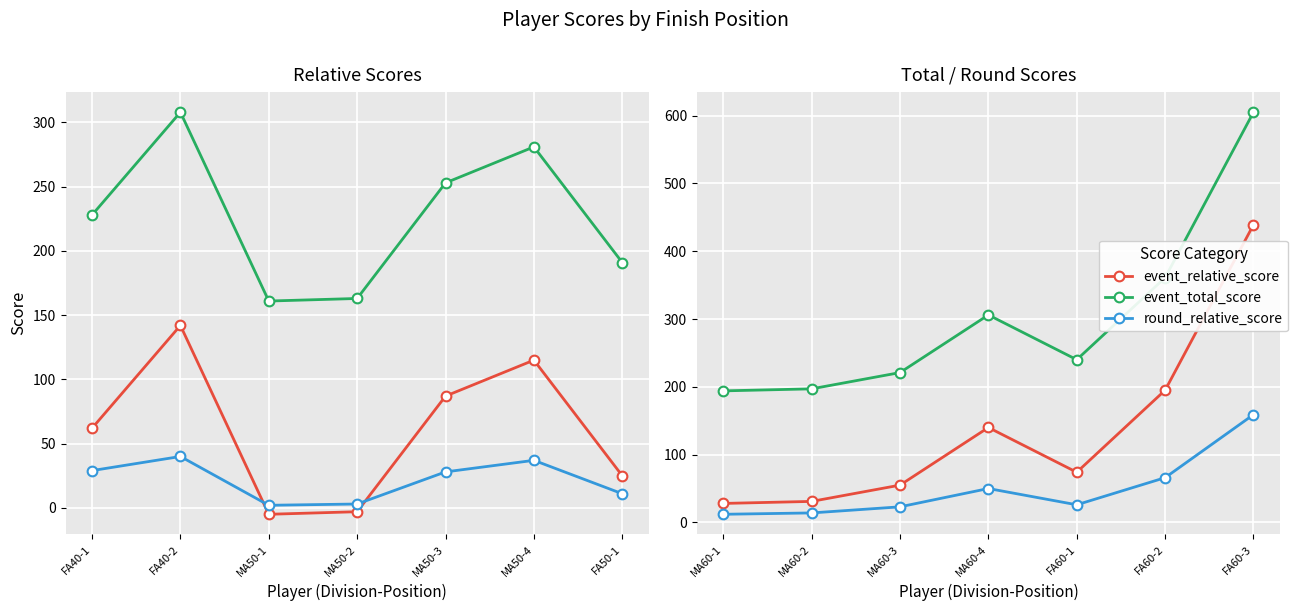

Reading right to left, what are all the values shown in this chart?

event_relative_score: 439	195	74	140	55	31	28
event_total_score: 605	361	240	306	221	197	194
round_relative_score: 159	66	26	50	23	14	12